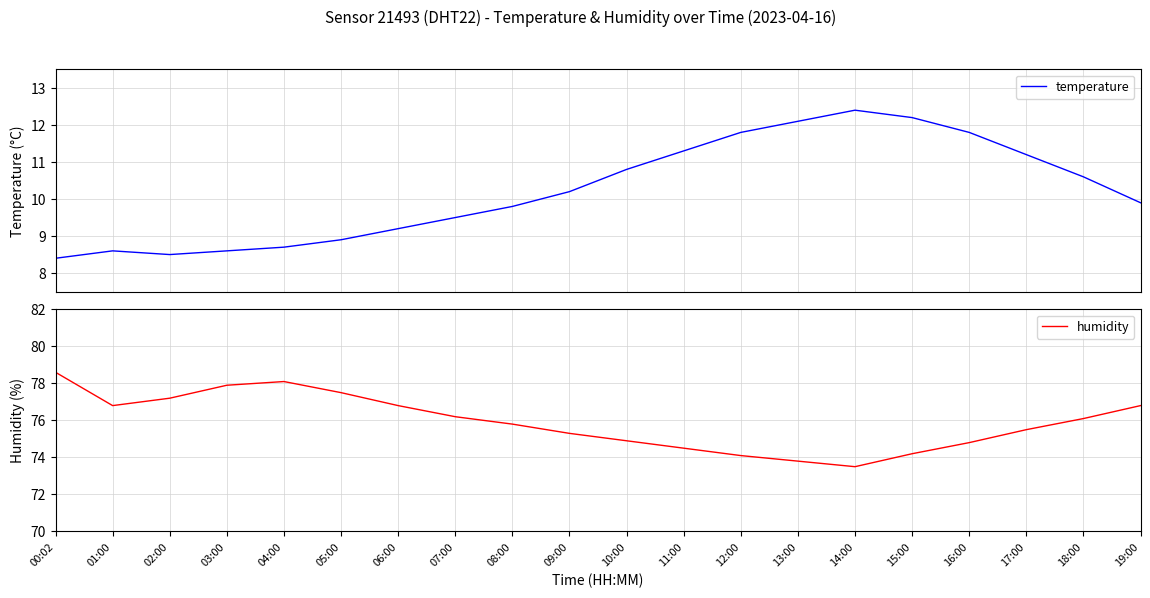

Reading right to left, list all the values displayed in this chart.

temperature: 19:00=9.9	18:00=10.6	17:00=11.2	16:00=11.8	15:00=12.2	14:00=12.4	13:00=12.1	12:00=11.8	11:00=11.3	10:00=10.8	09:00=10.2	08:00=9.8	07:00=9.5	06:00=9.2	05:00=8.9	04:00=8.7	03:00=8.6	02:00=8.5	01:00=8.6	00:02=8.4
humidity: 19:00=76.8	18:00=76.1	17:00=75.5	16:00=74.8	15:00=74.2	14:00=73.5	13:00=73.8	12:00=74.1	11:00=74.5	10:00=74.9	09:00=75.3	08:00=75.8	07:00=76.2	06:00=76.8	05:00=77.5	04:00=78.1	03:00=77.9	02:00=77.2	01:00=76.8	00:02=78.6